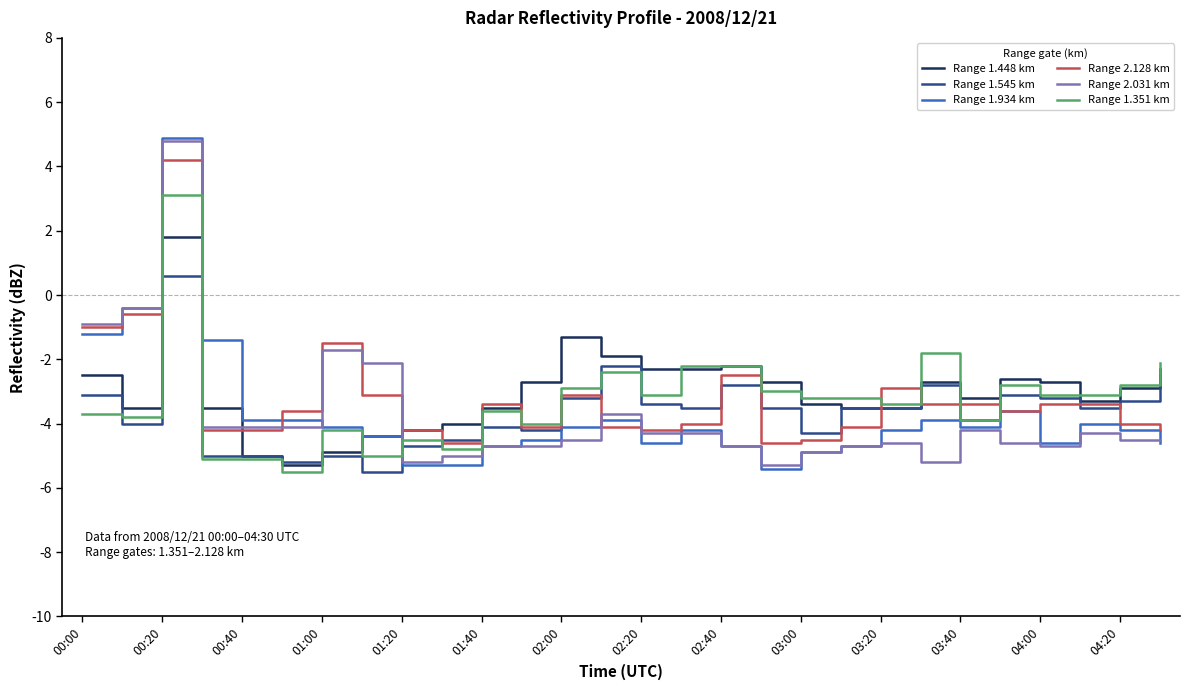

What is the maximum value for Range 2.031 km?

4.8